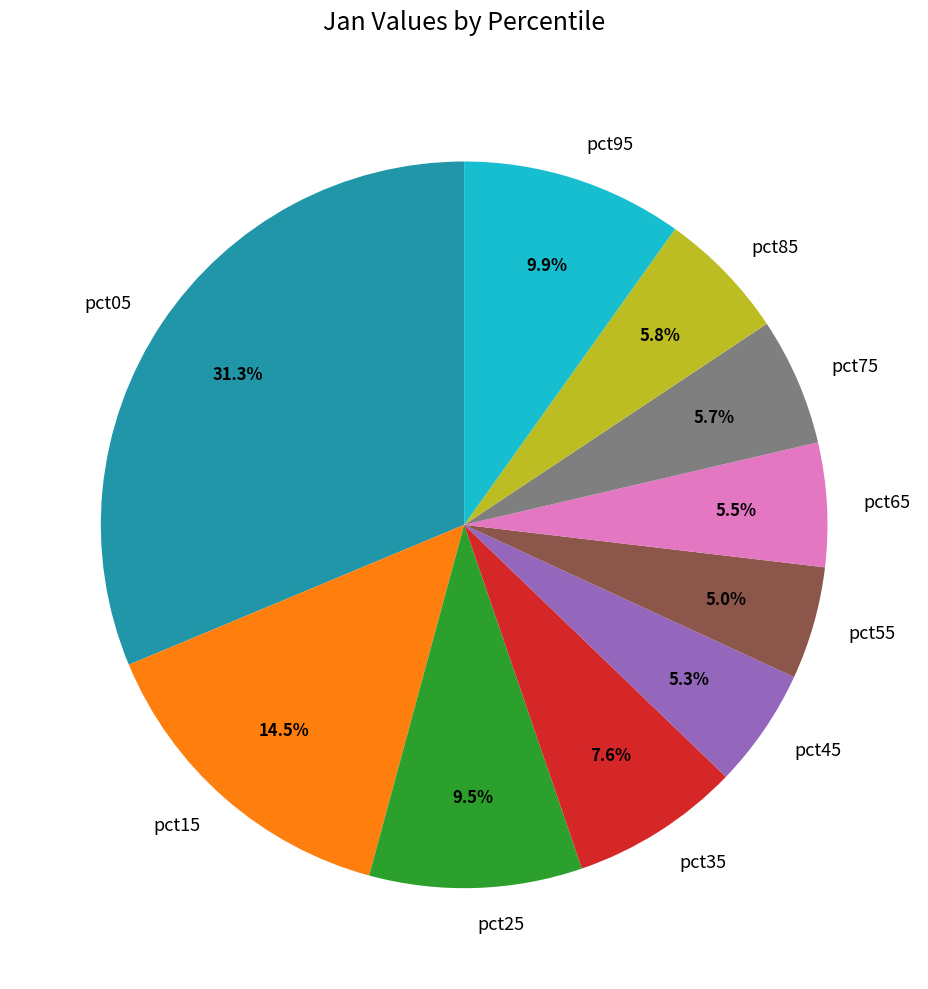

What percentage is NOT represented by pct25?

90.5%